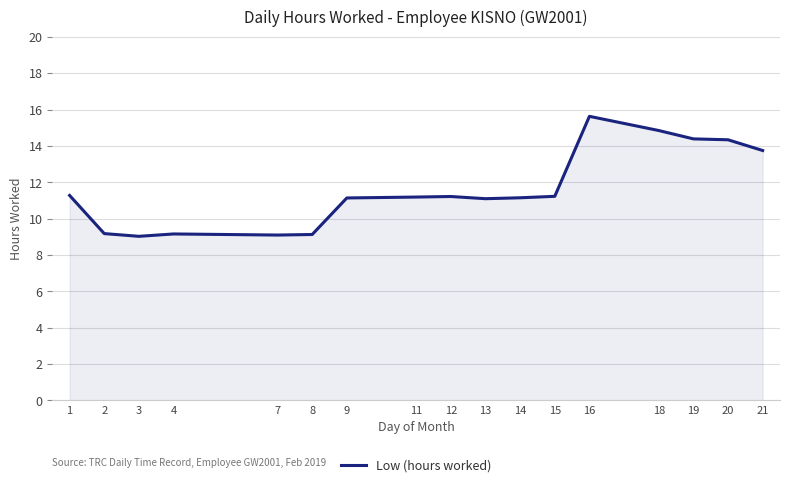

What is the change in value from 7 to 9?

+2.0